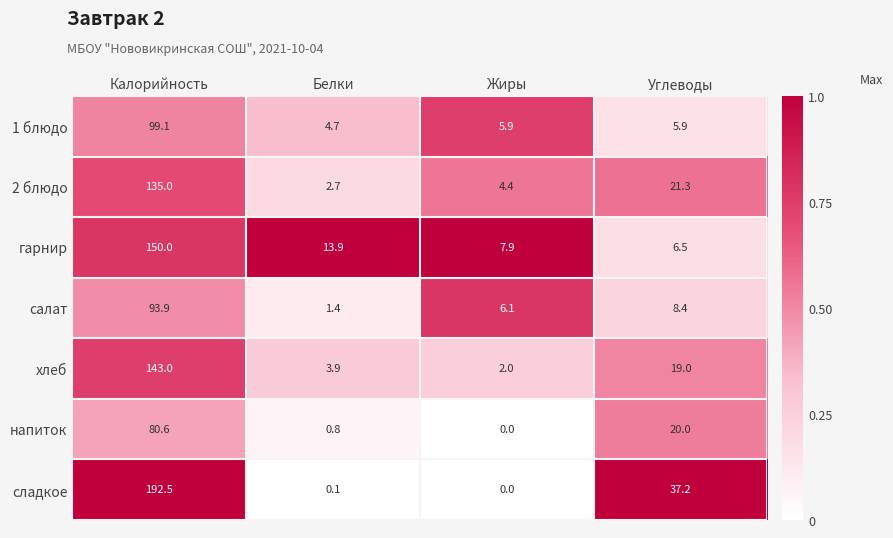

Is it true that гарнир equals 205.3 at Калорийность?

False